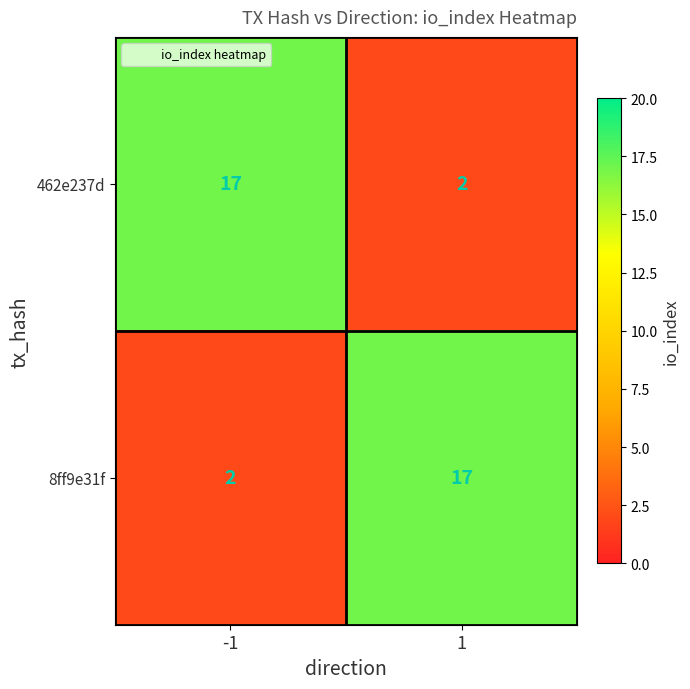

What is the minimum value shown in the chart?

2